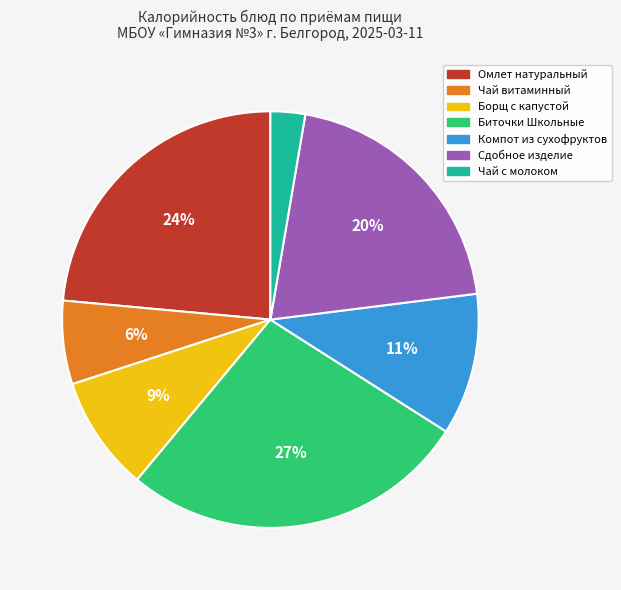

Is there any slice that represents more than half of the pie?

No